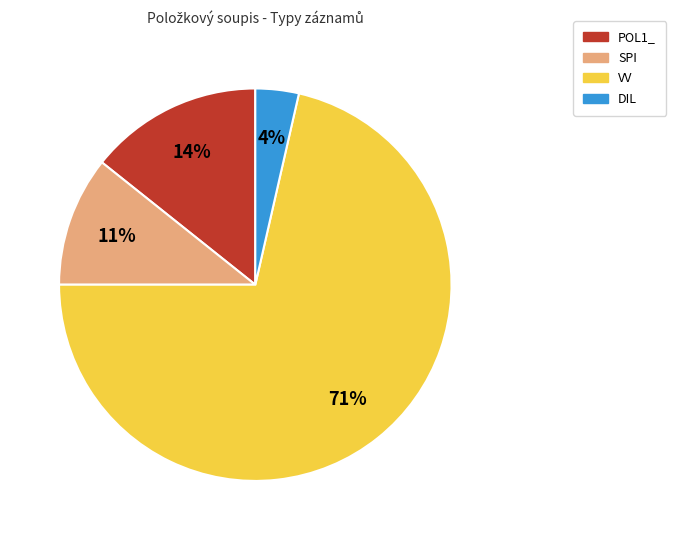

To the nearest percent, what is the average slice percentage?

25%